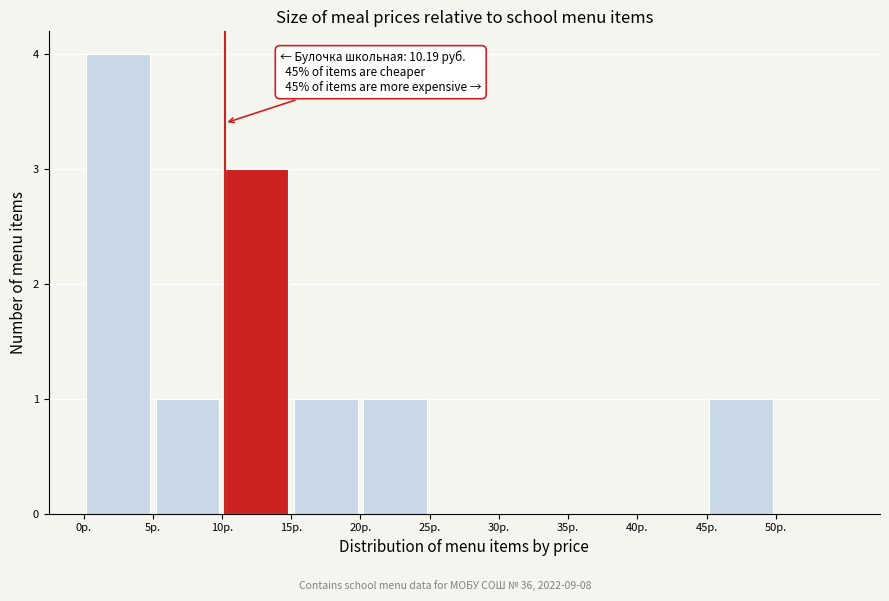

Over which range of the x-axis is the bar tallest?

0 to 5